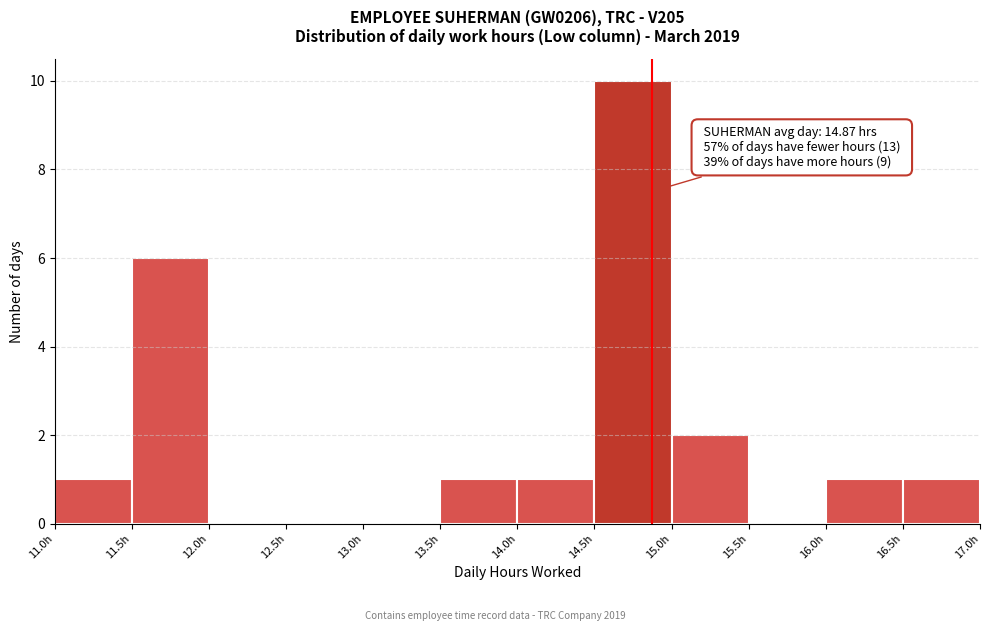

Which range on the x-axis has the tallest bar?

14.5 to 15.0